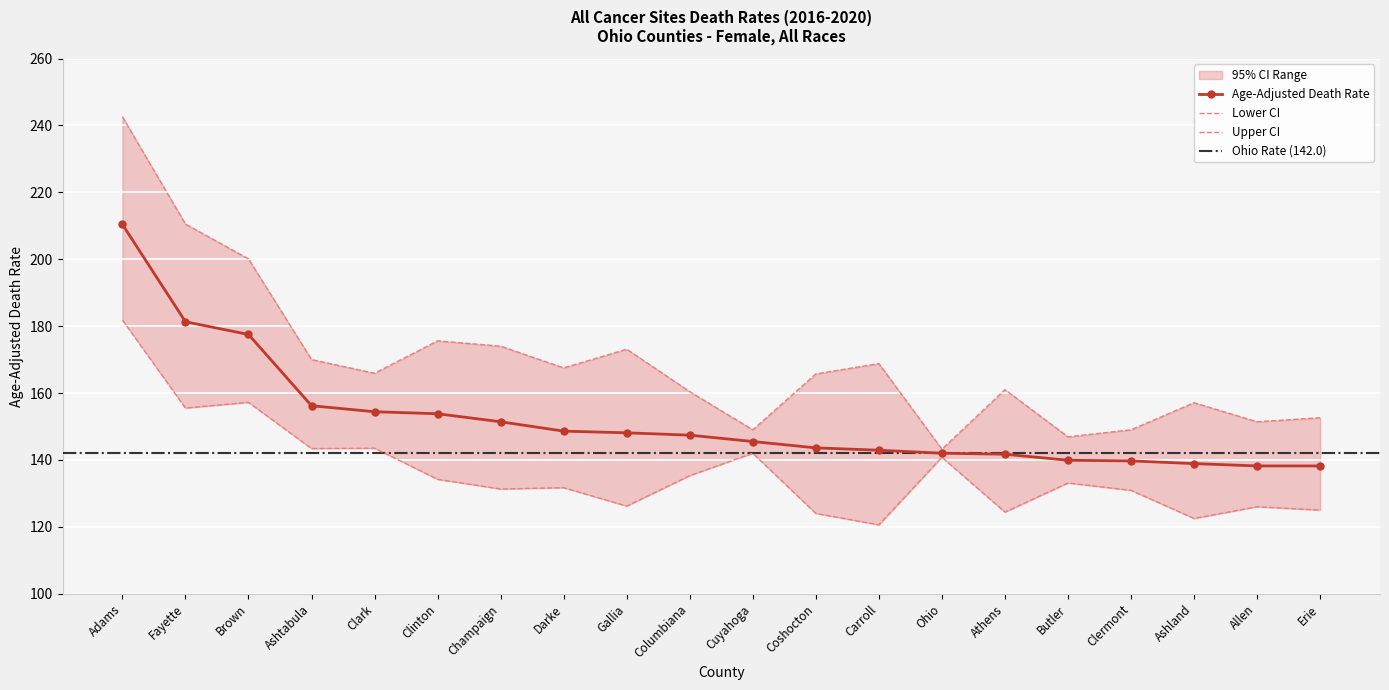

How many lines are shown in the chart?

3